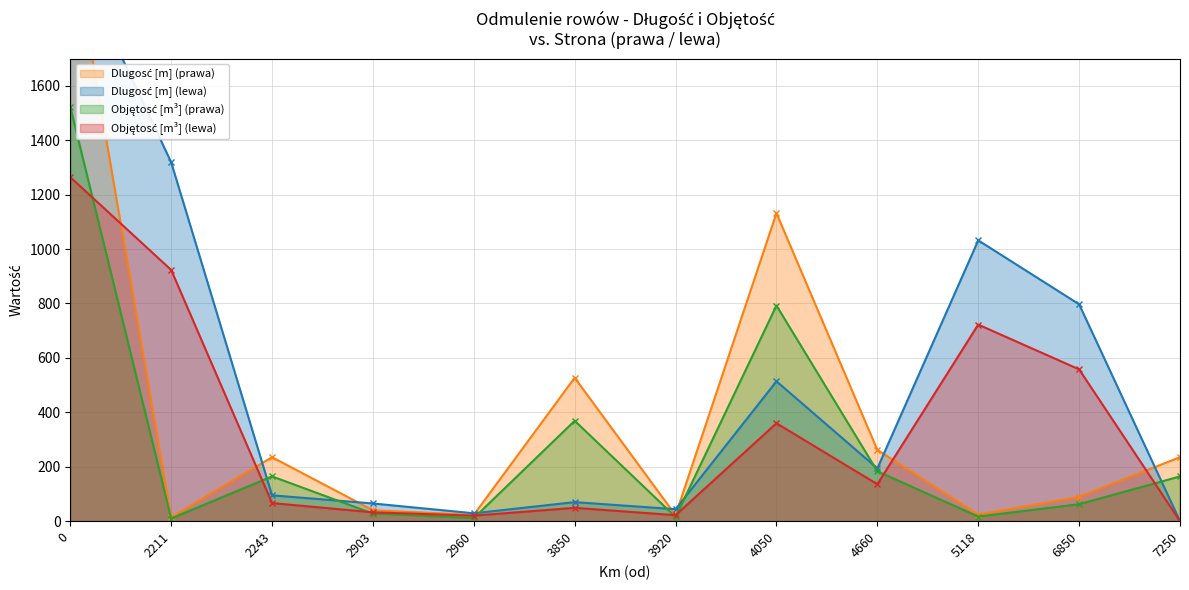

Count the number of data series in this chart.

4